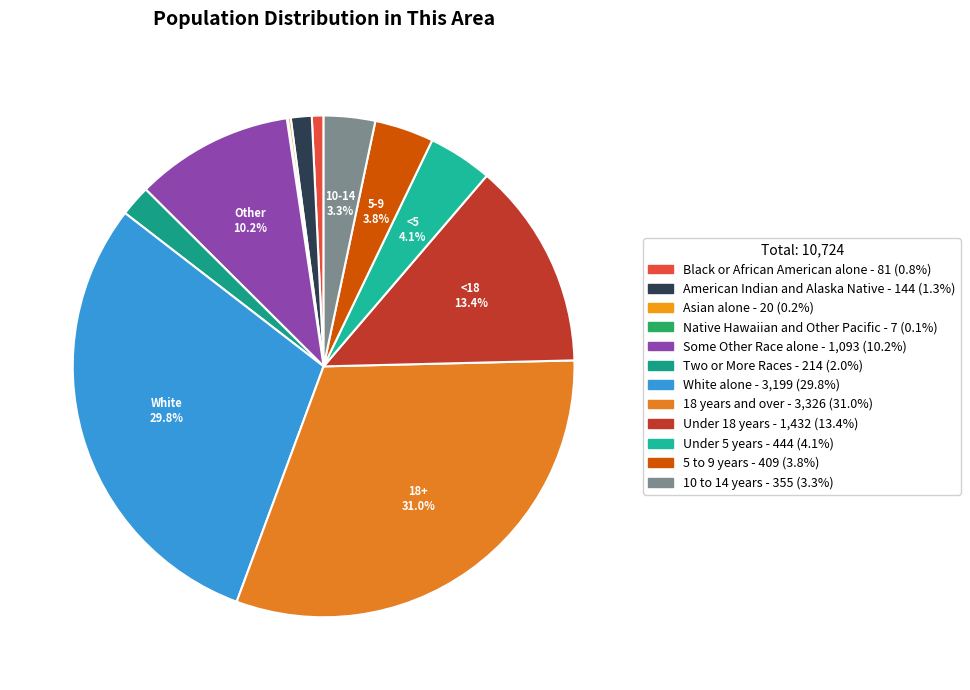

What percentage is the Black or African American alone slice, to the nearest percent?

1%